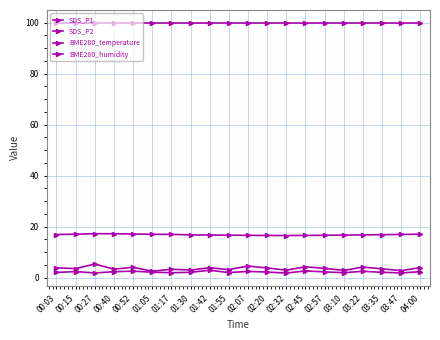

How many data points does each series have?

20